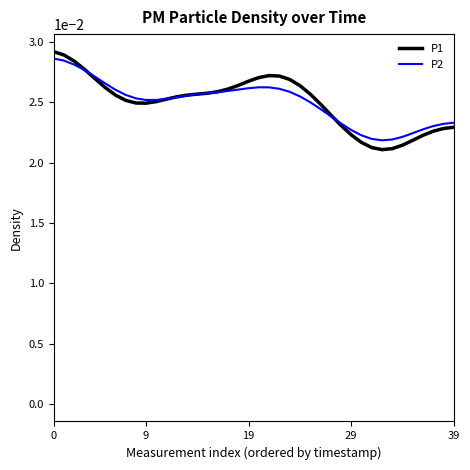

Which series has the widest spread of values?

P1